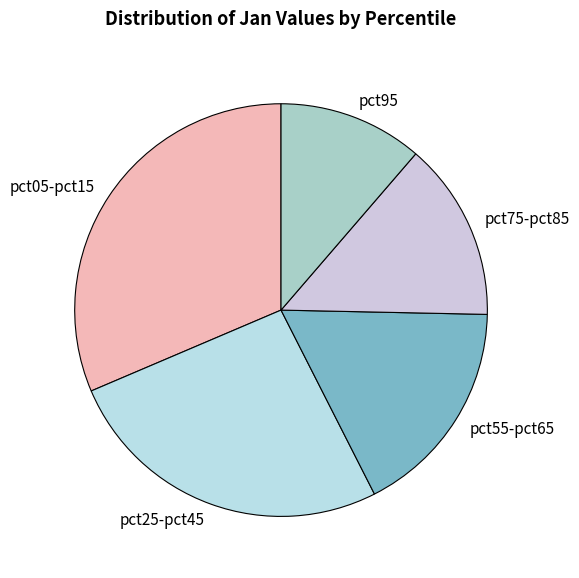

What is the smallest slice in the pie chart?

pct95